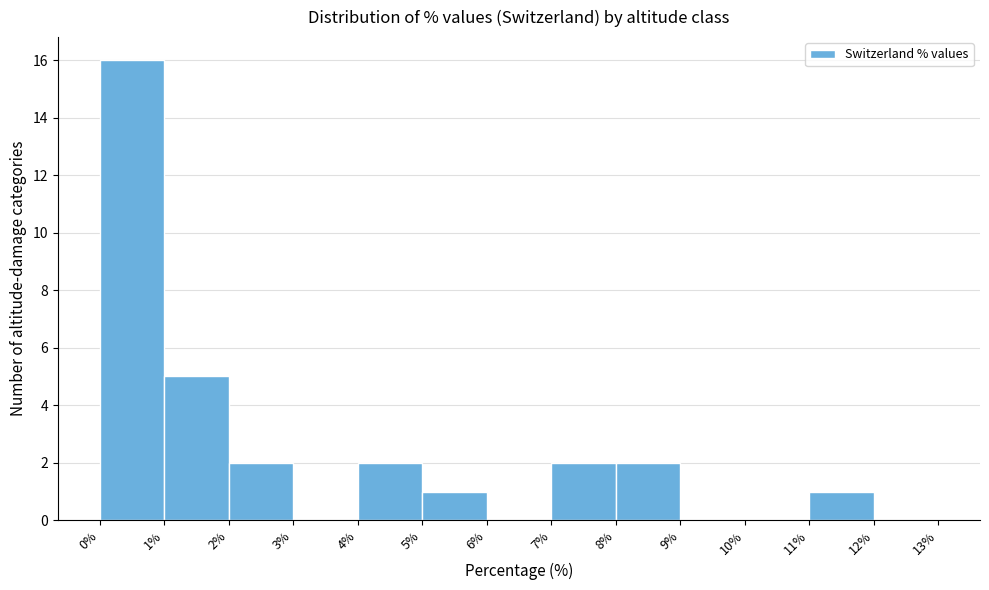

Reading left to right, list every bar in this chart as the range it spans on the x-axis followed by its height. The values are not printed on the chart, so give them approximately, as read against the axis.

0% to 1%: 16
1% to 2%: 5
2% to 3%: 2
3% to 4%: 0
4% to 5%: 2
5% to 6%: 1
6% to 7%: 0
7% to 8%: 2
8% to 9%: 2
9% to 10%: 0
10% to 11%: 0
11% to 12%: 1
12% to 13%: 0